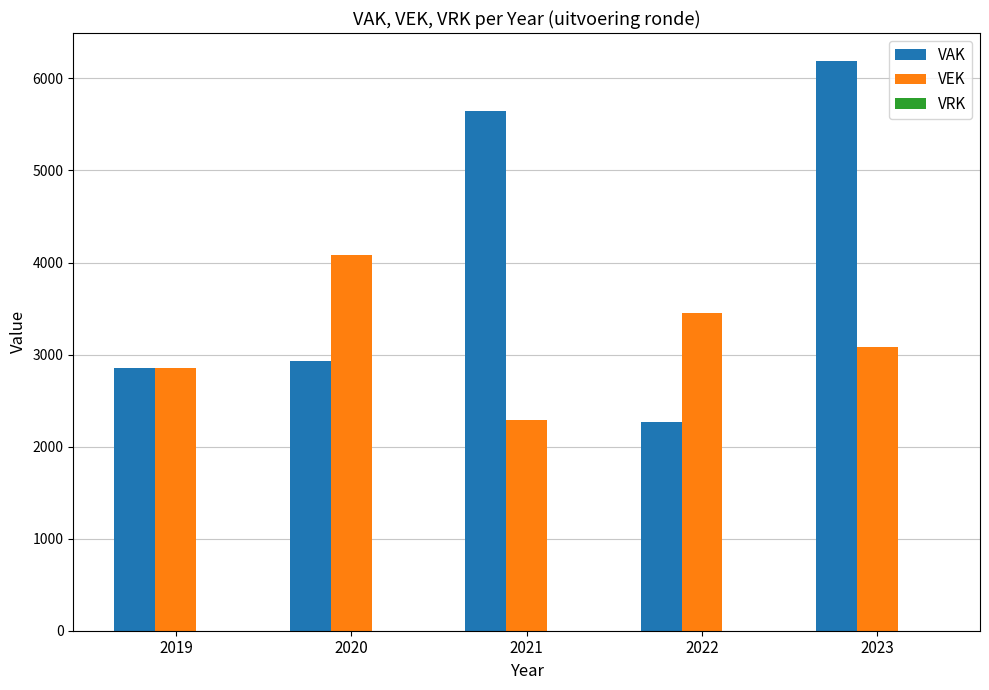

True or false: VAK has a value of 681 at 2020.

False